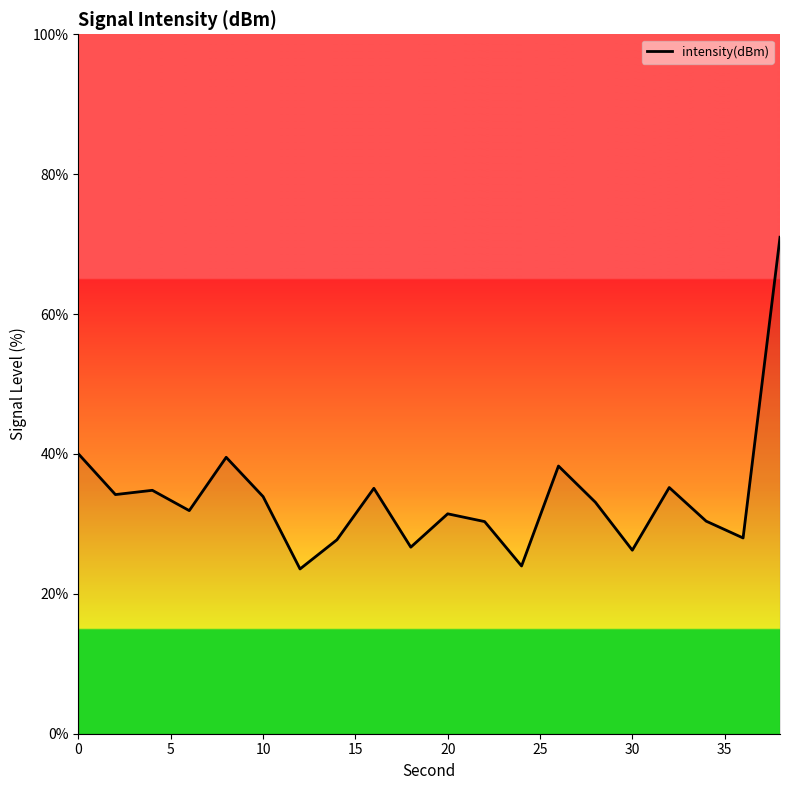

What is the minimum value shown in the chart?

23.6